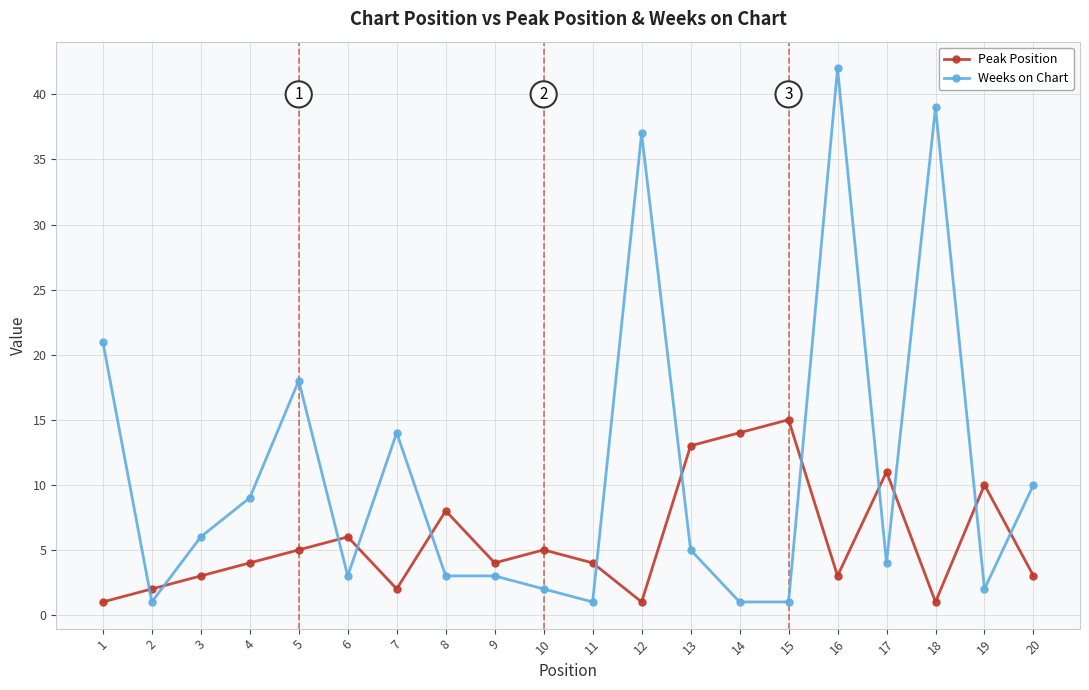

What is the sum of all Weeks on Chart values?

222